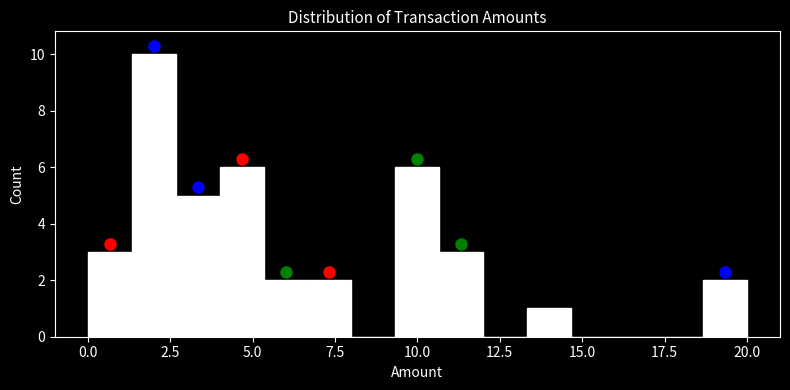

Around what value on the x-axis is the tallest bar? Give the approximate position of its centre, as read against the axis.

2.0